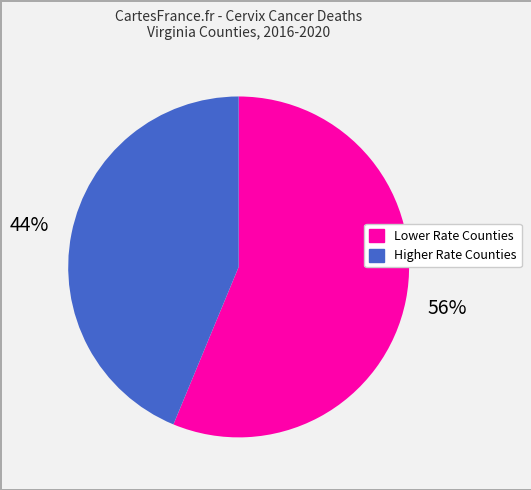

To the nearest percent, what is the average slice percentage?

50%